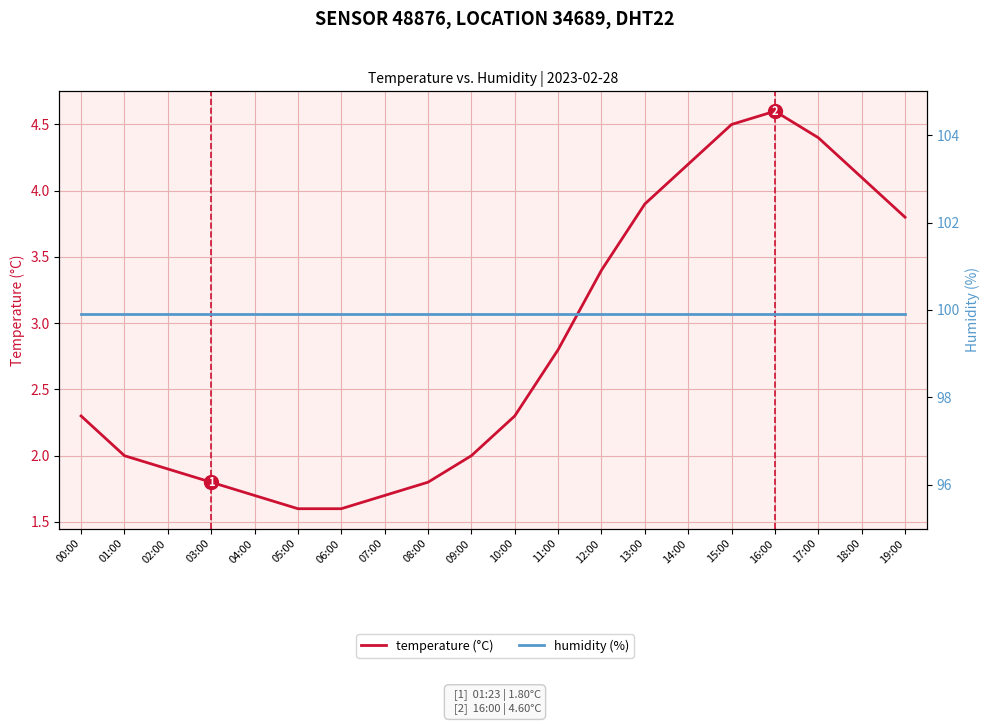

Where is temperature (°C) nearest to the value 3?

11:00